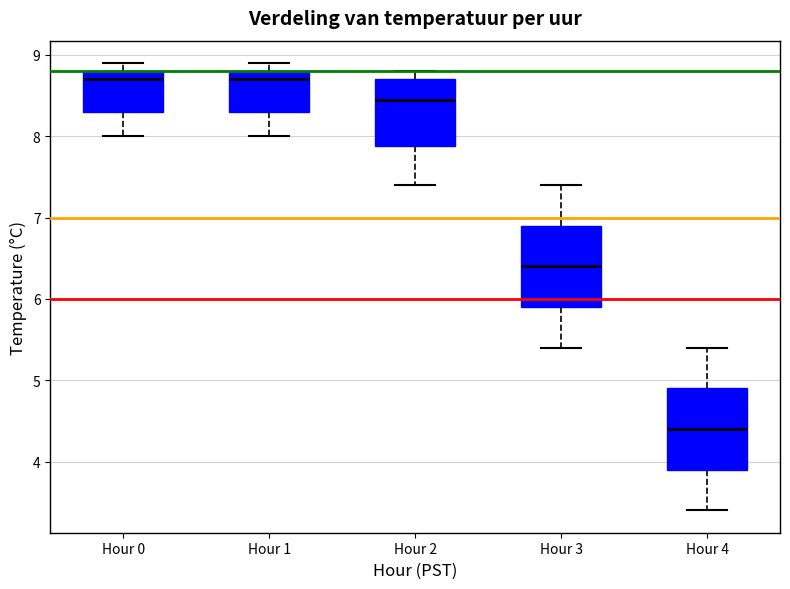

Reading left to right, read every box against the y-axis: the position of its median line, the range the box covers, and the ends of its whiskers. The values are not printed on the chart, so give them approximately, as read against the axis.

Hour 0: median 8.7, box 8.3 to 8.8, whiskers 8.0 to 8.9
Hour 1: median 8.7, box 8.3 to 8.8, whiskers 8.0 to 8.9
Hour 2: median 8.5, box 7.9 to 8.7, whiskers 7.4 to 8.8
Hour 3: median 6.4, box 5.9 to 6.9, whiskers 5.4 to 7.4
Hour 4: median 4.4, box 3.9 to 4.9, whiskers 3.4 to 5.4